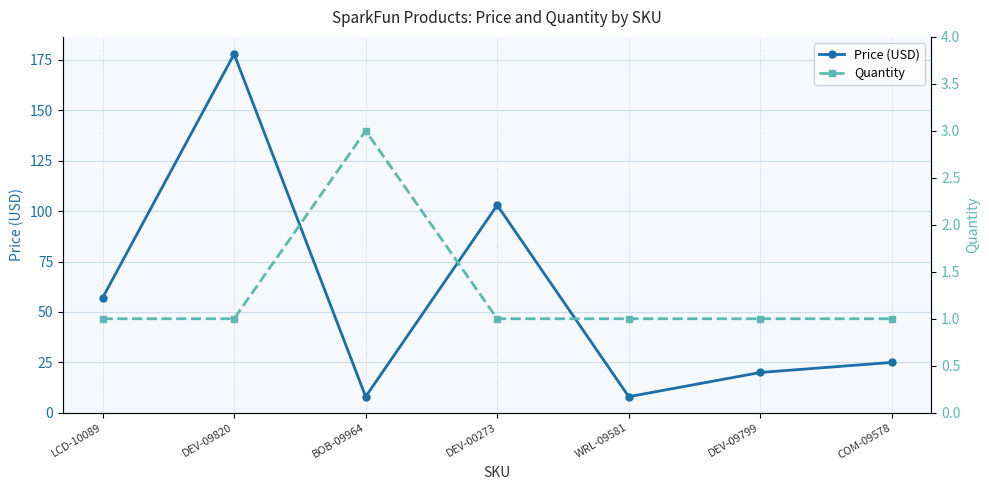

What are all the series names shown in the legend?

Price (USD), Quantity